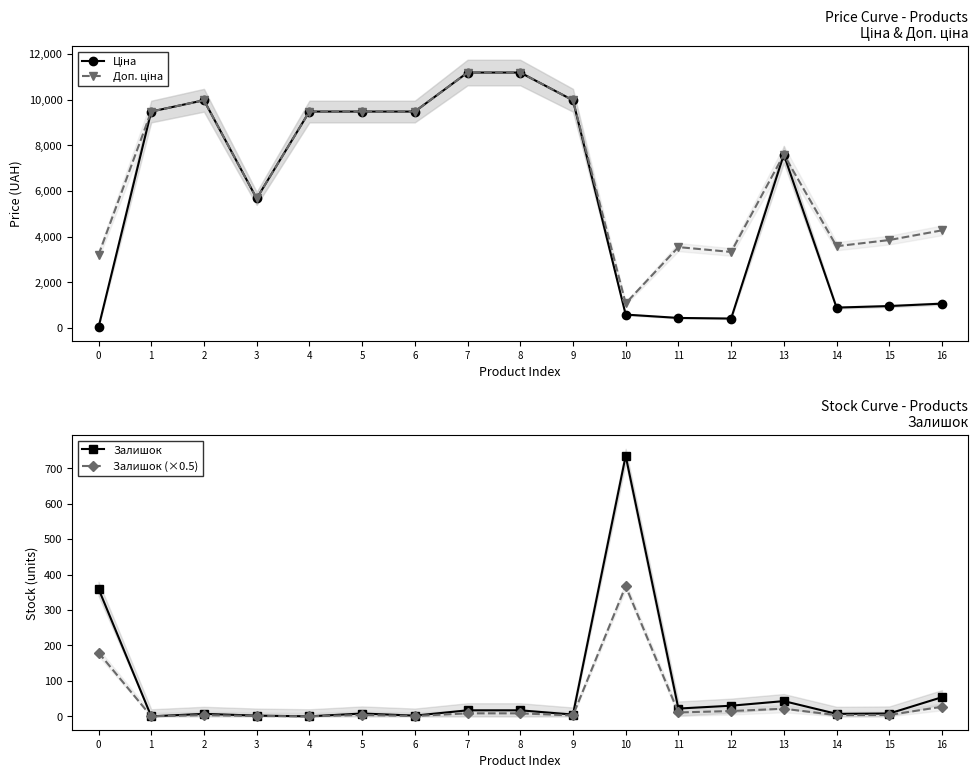

Reading left to right, transcribe all the data shown in this chart.

Ціна: 0=32.0	1=9480.1	2=9975.0	3=5673.8	4=9480.1	5=9480.1	6=9480.1	7=11188.2	8=11188.2	9=9975.0	10=589.9	11=443.1	12=416.6	13=7596.5	14=895.9	15=963.5	16=1069.8
Доп. ціна: 0=3205.0	1=9480.1	2=9975.0	3=5673.8	4=9480.1	5=9480.1	6=9480.1	7=11188.2	8=11188.2	9=9975.0	10=1081.7	11=3545.0	12=3332.5	13=7596.5	14=3583.6	15=3854.0	16=4279.1
Залишок: 0=360.0	1=0.0	2=7.0	3=2.0	4=0.0	5=8.0	6=2.0	7=17.0	8=17.0	9=5.0	10=735.0	11=22.0	12=30.0	13=43.0	14=7.0	15=8.0	16=54.0
Залишок (×0.5): 0=180.0	1=0.0	2=3.5	3=1.0	4=0.0	5=4.0	6=1.0	7=8.5	8=8.5	9=2.5	10=367.5	11=11.0	12=15.0	13=21.5	14=3.5	15=4.0	16=27.0